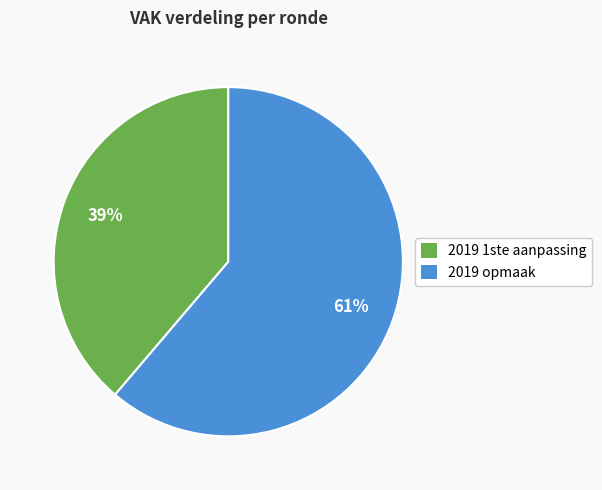

To the nearest percent, what percentage of the pie is 2019 1ste aanpassing?

39%